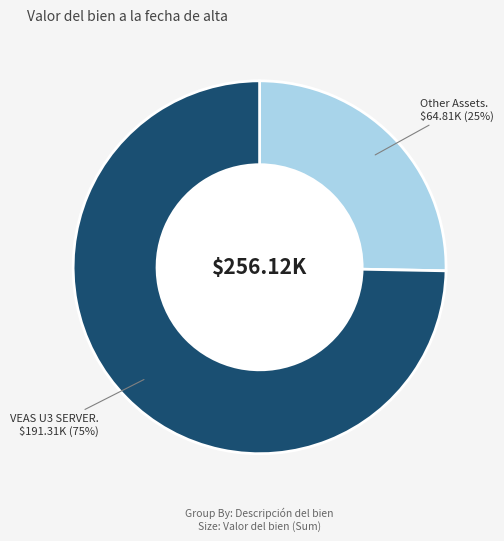

Is there any slice that represents more than half of the pie?

Yes